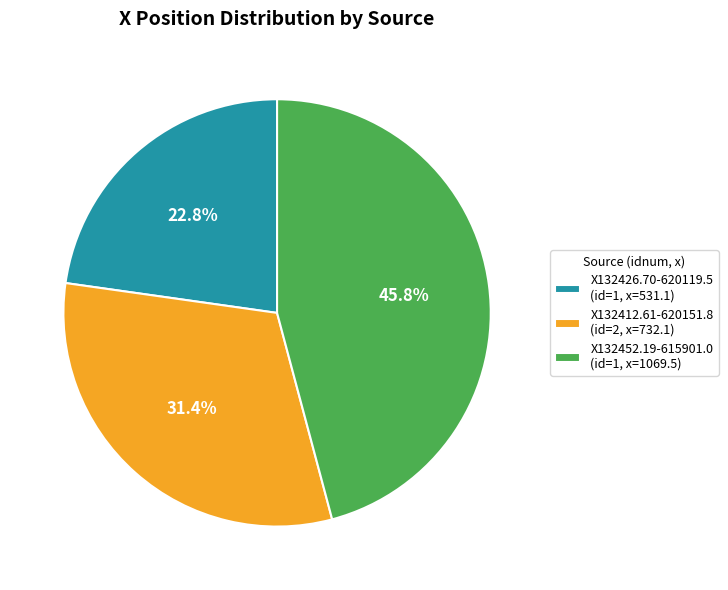

Rank the categories by value from highest to lowest.

X132452.19-615901.0 (id=1, x=1069.5), X132412.61-620151.8 (id=2, x=732.1), X132426.70-620119.5 (id=1, x=531.1)